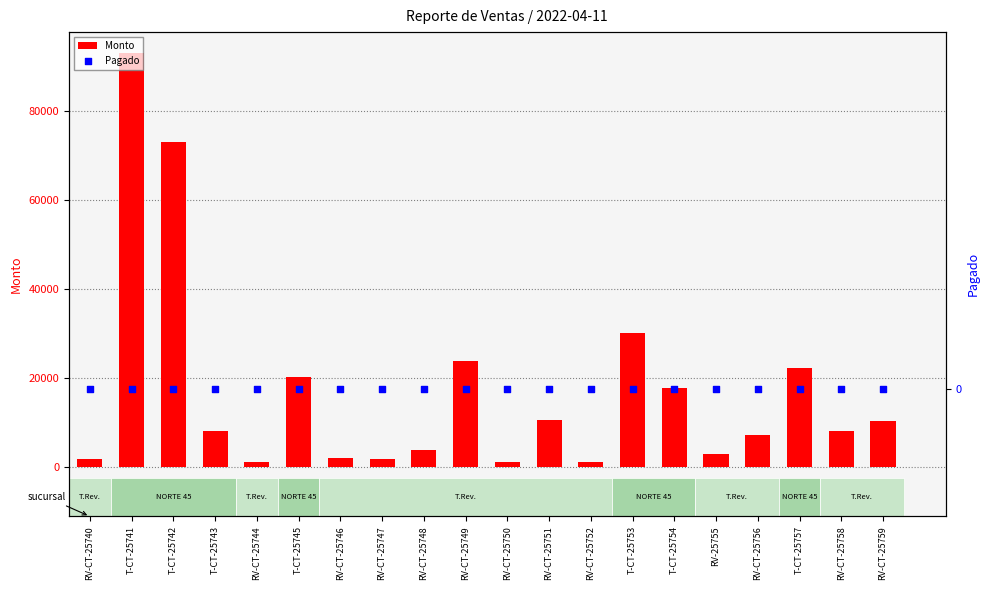

What is the total value across all series at T-CT-25745?

20160